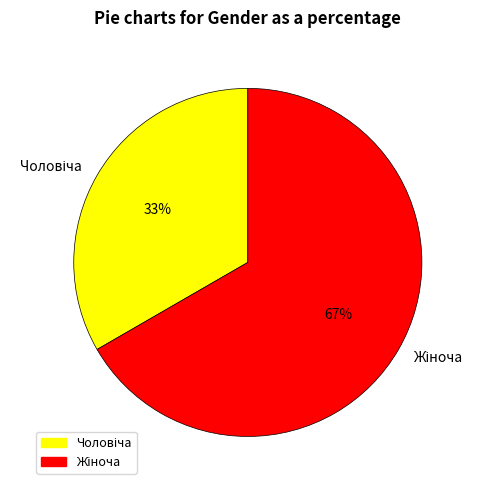

To the nearest percent, what is the average slice percentage?

50%